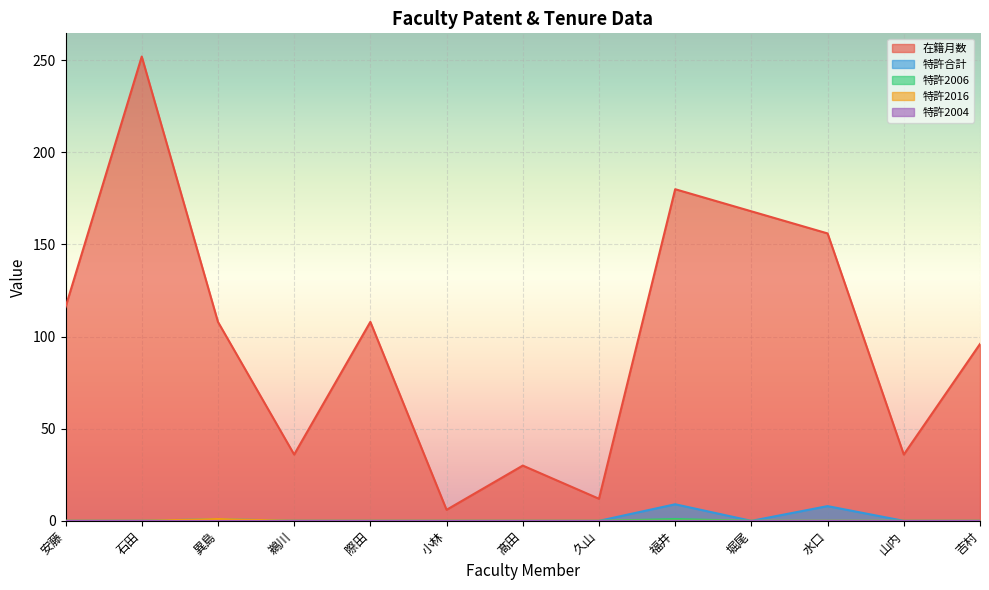

At which label is 在籍月数 closest to 129?

安藤